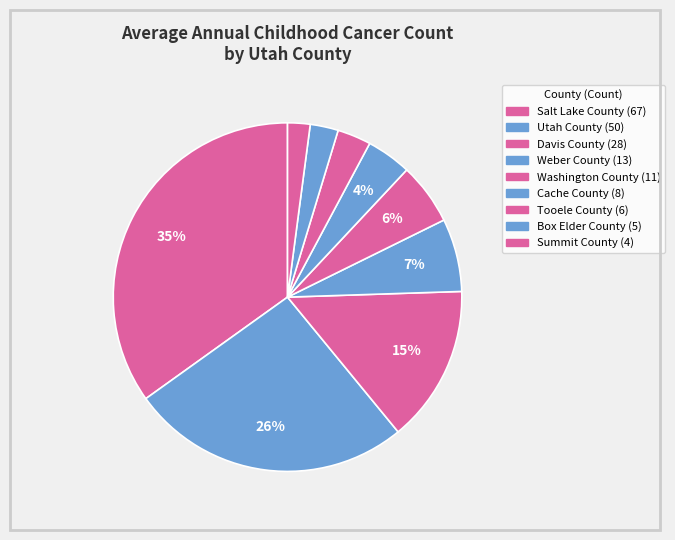

To the nearest percent, what is the combined percentage of Tooele County and Box Elder County?

6%